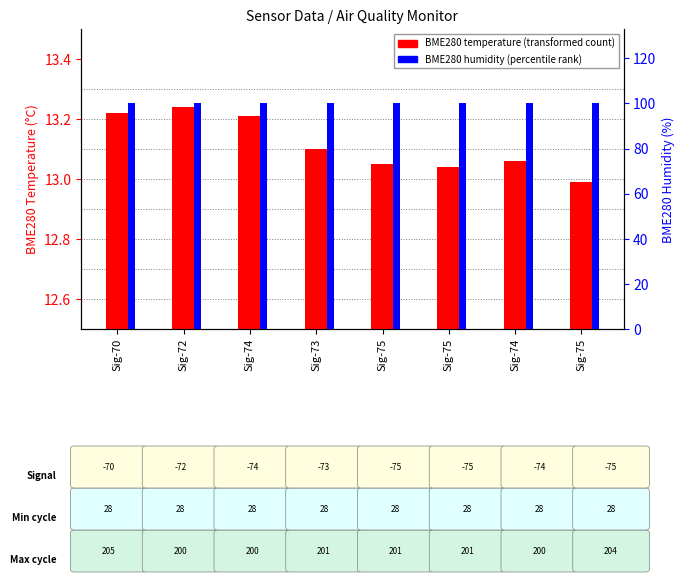

What is the label of the 5th bar from the right?

Sig-73